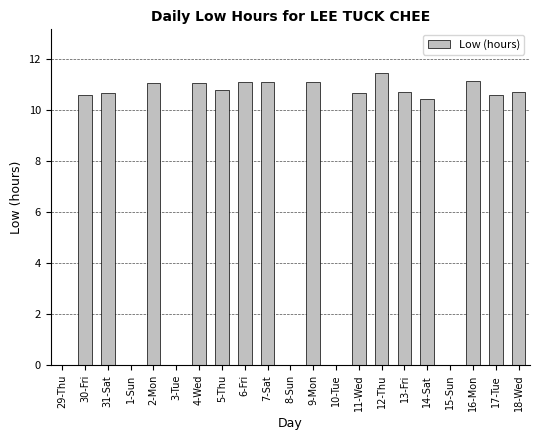

What is the sum of all values?

163.1